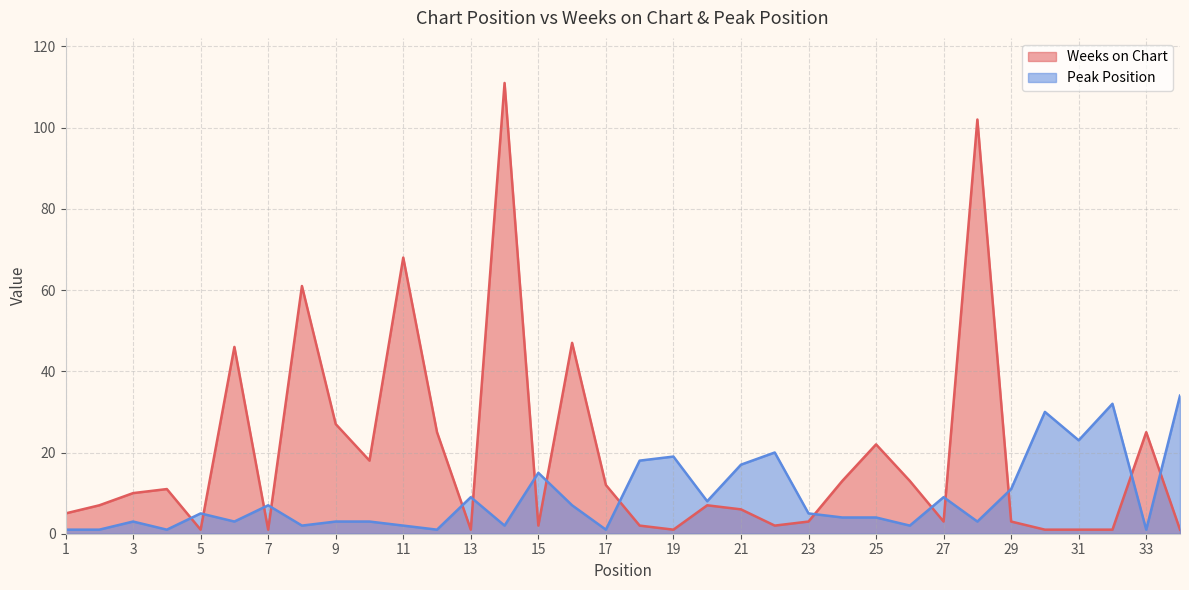

Reading left to right, extract all data points from this chart.

Weeks on Chart: 1=5	2=7	3=10	4=11	5=1	6=46	7=1	8=61	9=27	10=18	11=68	12=25	13=1	14=111	15=2	16=47	17=12	18=2	19=1	20=7	21=6	22=2	23=3	24=13	25=22	26=13	27=3	28=102	29=3	30=1	31=1	32=1	33=25	34=1
Peak Position: 1=1	2=1	3=3	4=1	5=5	6=3	7=7	8=2	9=3	10=3	11=2	12=1	13=9	14=2	15=15	16=7	17=1	18=18	19=19	20=8	21=17	22=20	23=5	24=4	25=4	26=2	27=9	28=3	29=11	30=30	31=23	32=32	33=1	34=34